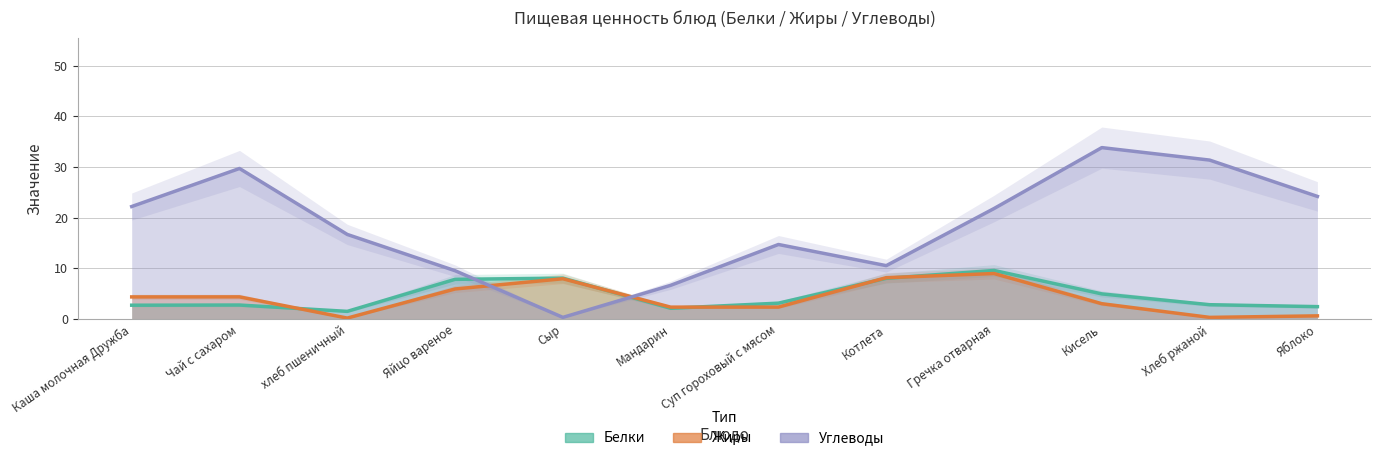

What is the label of the 4th point from the left?

Яйцо вареное